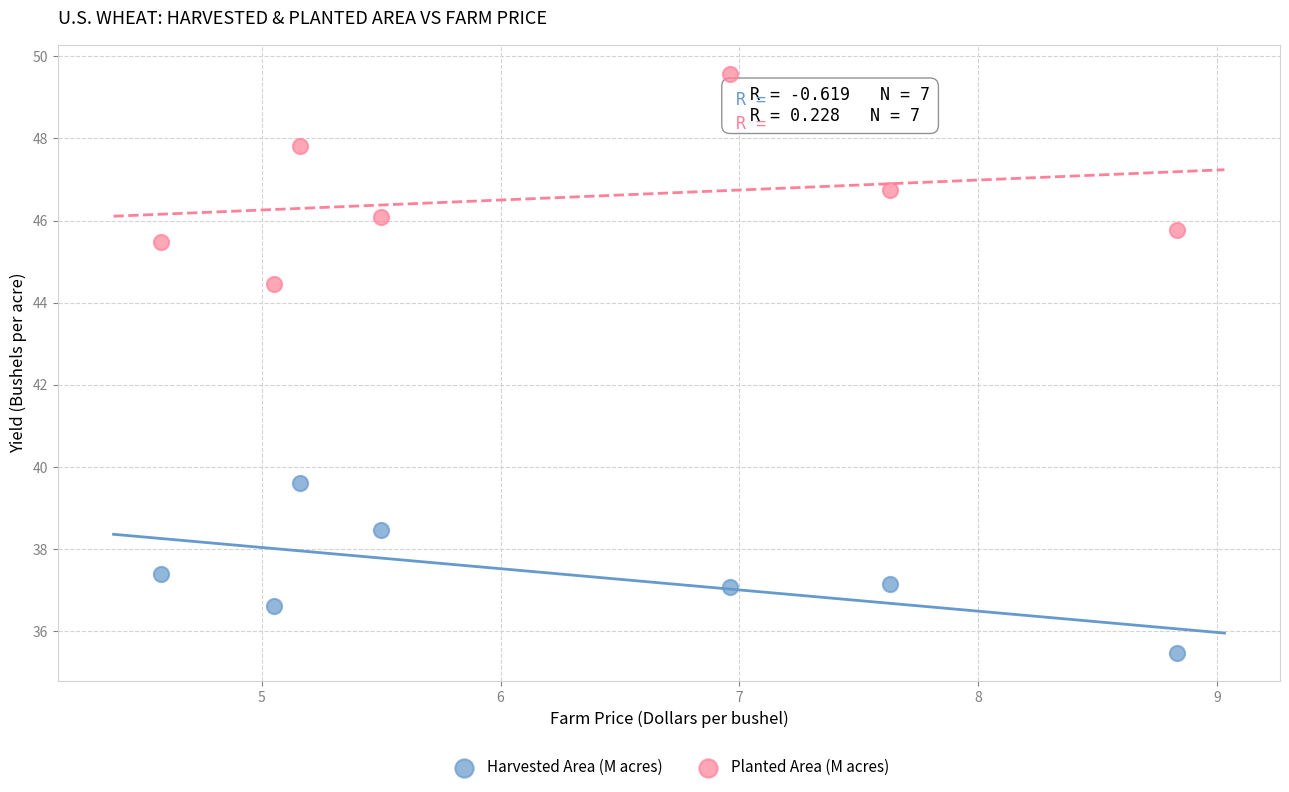

What are all the series names shown in the legend?

Harvested Area (M acres), Planted Area (M acres)